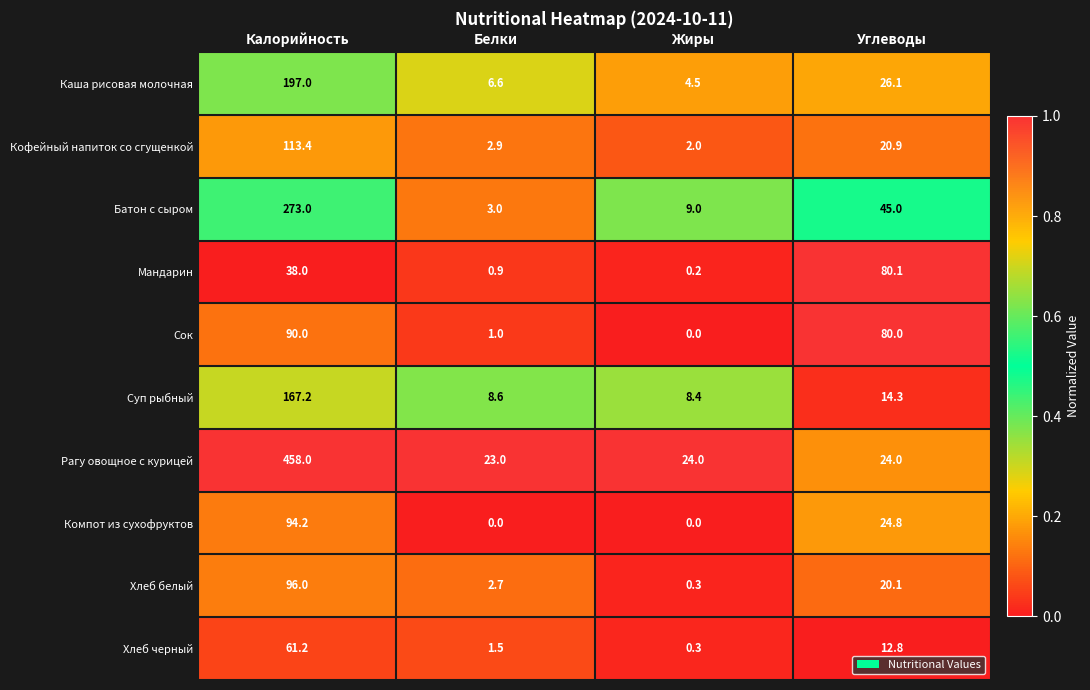

The Компот из сухофруктов series shows 0.0 at Белки. True or false?

True